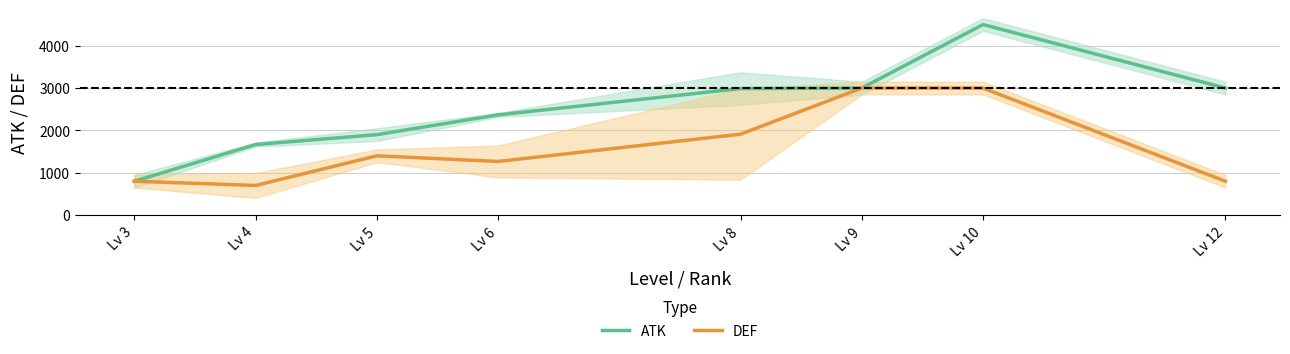

At which category does the chart reach its peak across all series?

Lv 10